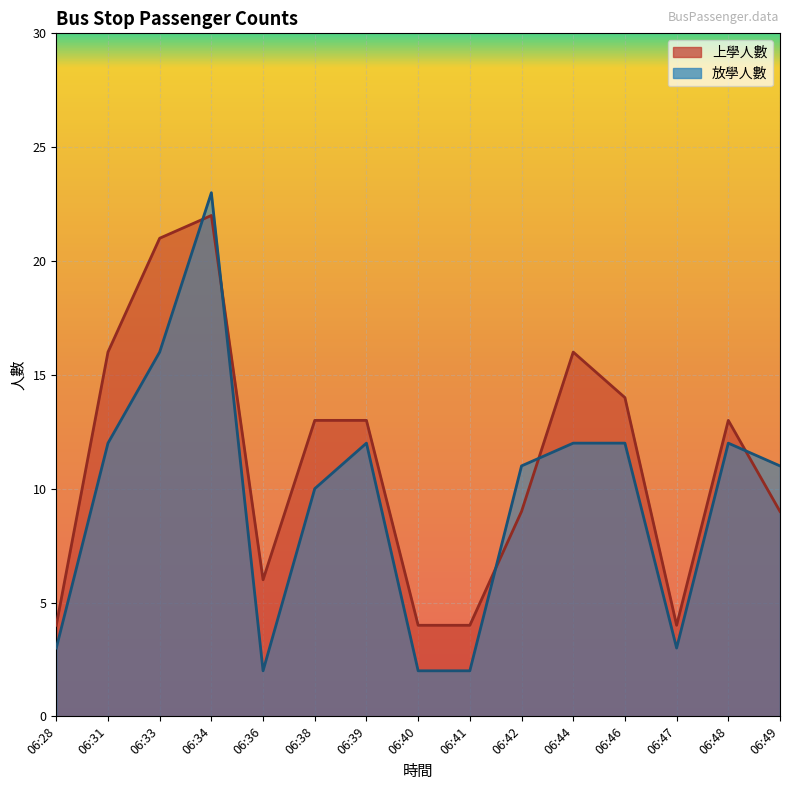

In 放學人數, how many points are higher than both neighbors (excluding endpoints)?

3